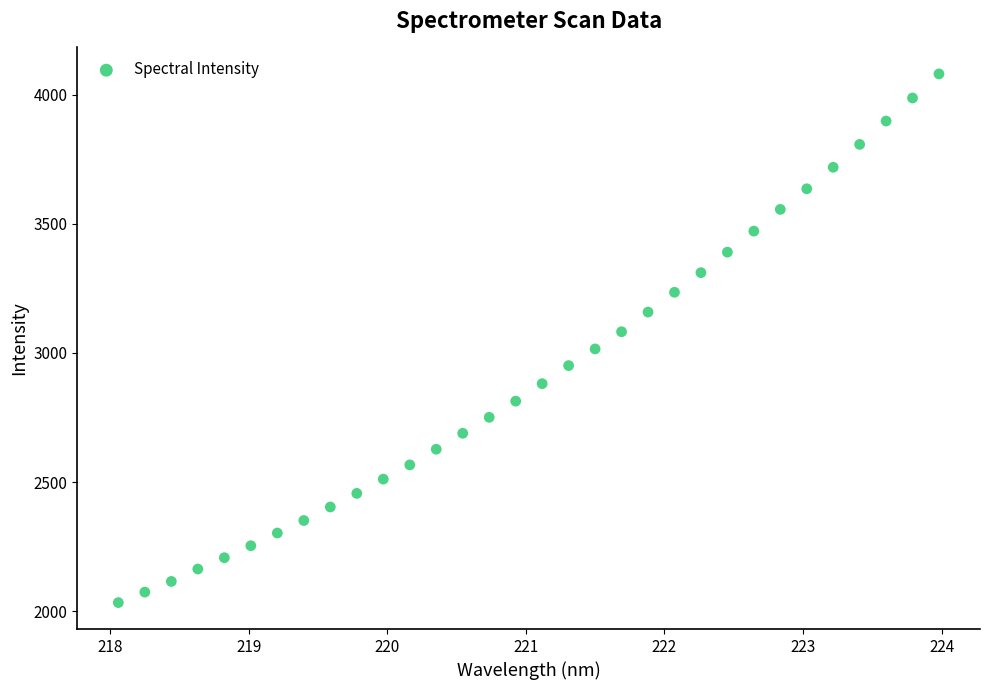

What is the range of Y values (max minus min)?

2047.7